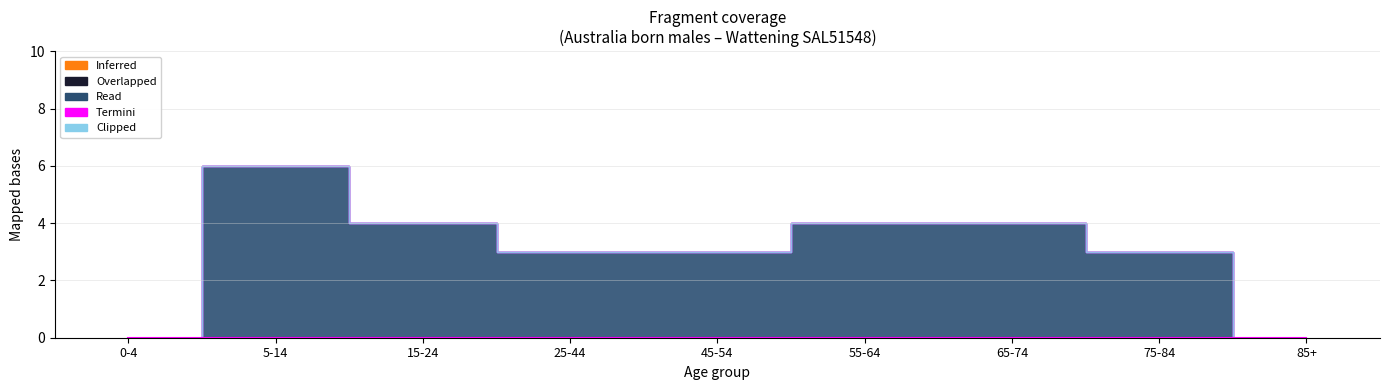

Reading right to left, extract all data points from this chart.

Inferred: 85+=0	75-84=0	65-74=0	55-64=0	45-54=0	25-44=0	15-24=0	5-14=0	0-4=0
Overlapped: 85+=0	75-84=0	65-74=0	55-64=0	45-54=0	25-44=0	15-24=0	5-14=0	0-4=0
Read: 85+=0	75-84=3	65-74=4	55-64=4	45-54=3	25-44=3	15-24=4	5-14=6	0-4=0
Termini: 85+=0	75-84=0	65-74=0	55-64=0	45-54=0	25-44=0	15-24=0	5-14=0	0-4=0
Clipped: 85+=0	75-84=0	65-74=0	55-64=0	45-54=0	25-44=0	15-24=0	5-14=0	0-4=0